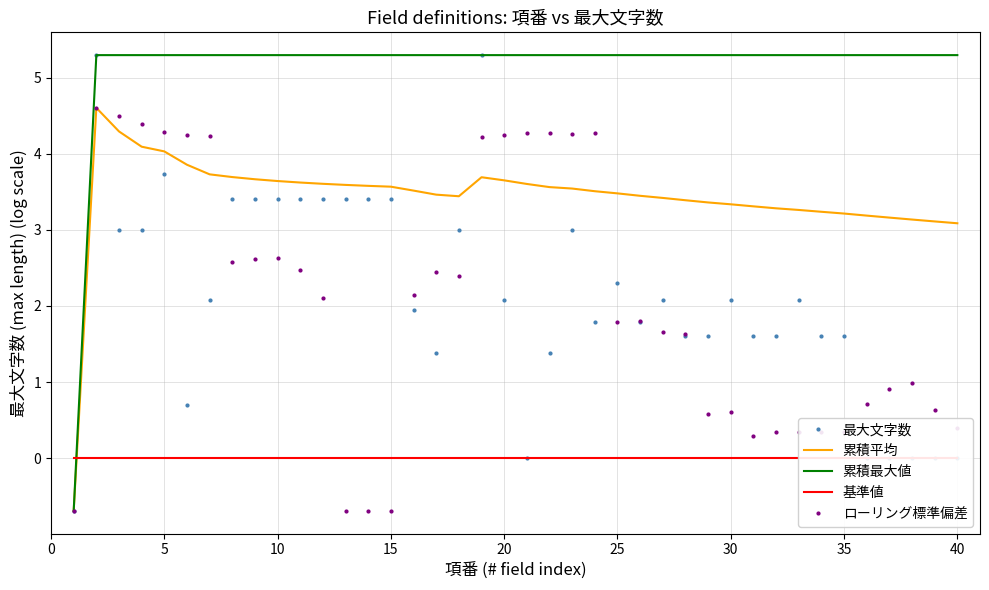

What is the highest value of the 最大文字数 series?

5.3